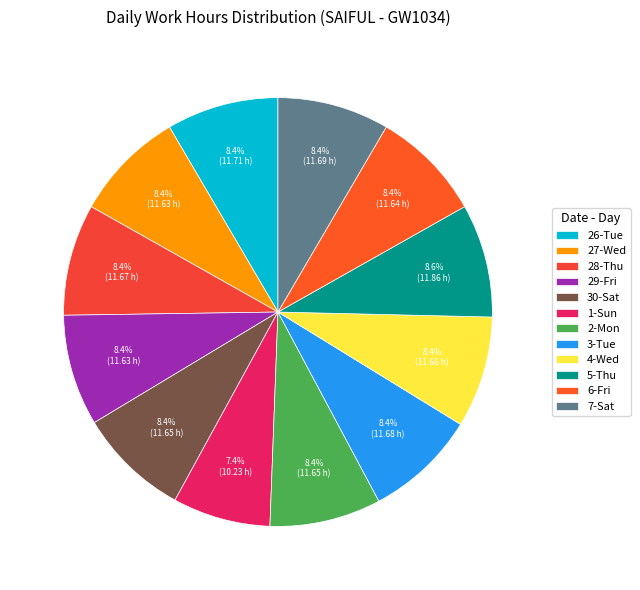

Is 6-Fri the majority of the pie?

No